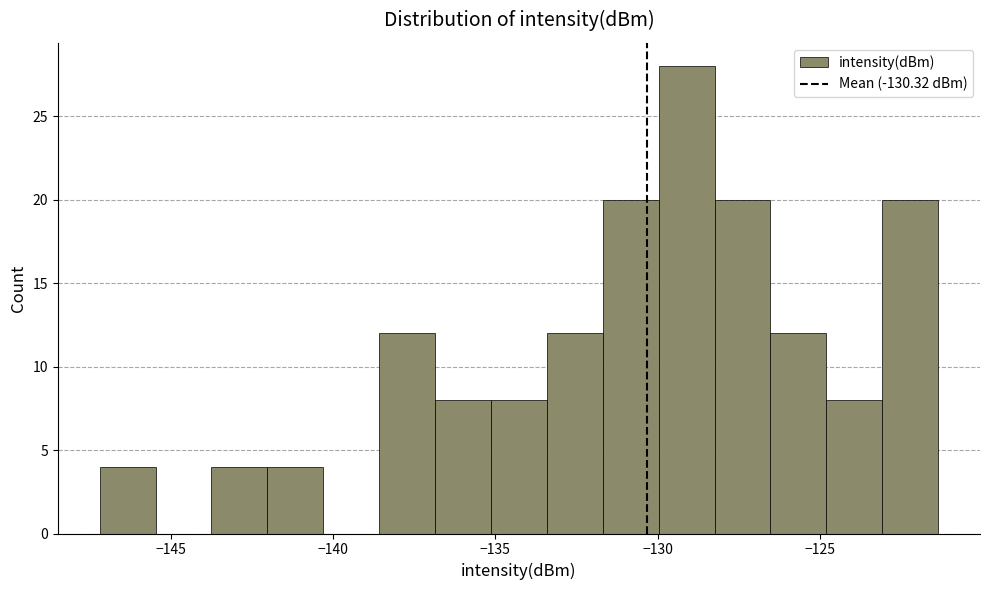

Around what value on the x-axis is the tallest bar? Give the approximate position of its centre, as read against the axis.

-129.0